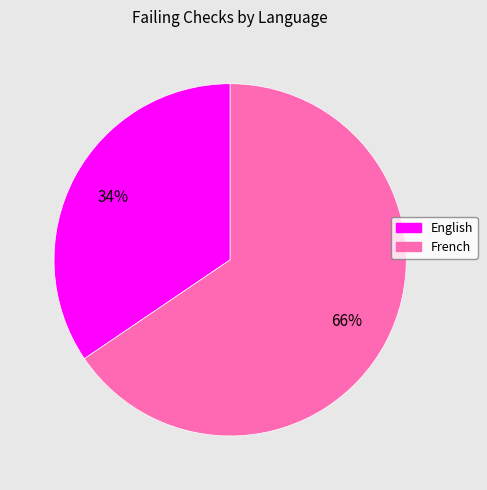

Is there a majority slice in this chart?

Yes